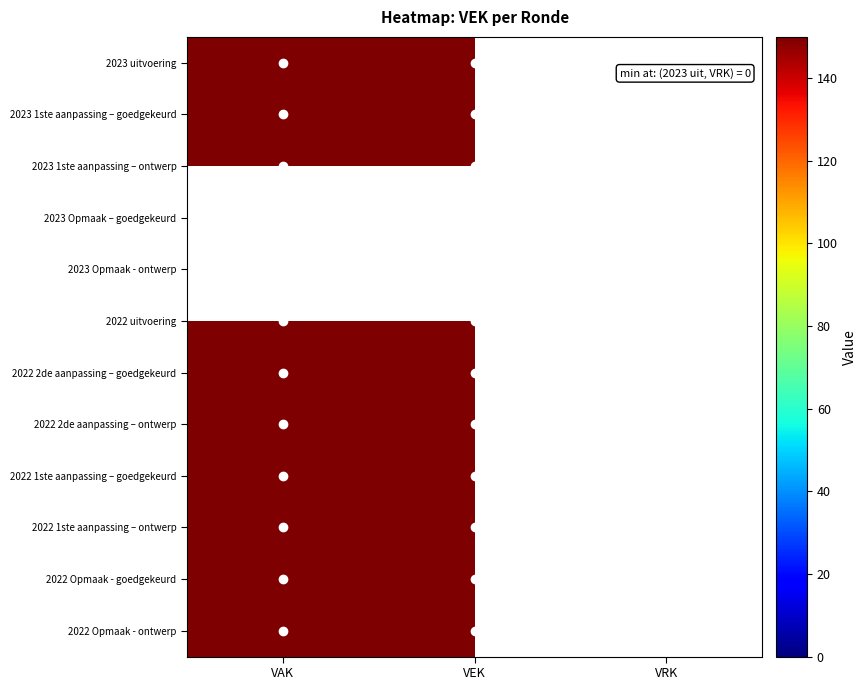

List the series in order of their peak value, lowest first.

2023 Opmaak – goedgekeurd, 2023 Opmaak - ontwerp, 2023 uitvoering, 2023 1ste aanpassing – goedgekeurd, 2023 1ste aanpassing – ontwerp, 2022 uitvoering, 2022 2de aanpassing – goedgekeurd, 2022 2de aanpassing – ontwerp, 2022 1ste aanpassing – goedgekeurd, 2022 1ste aanpassing – ontwerp, 2022 Opmaak - goedgekeurd, 2022 Opmaak - ontwerp